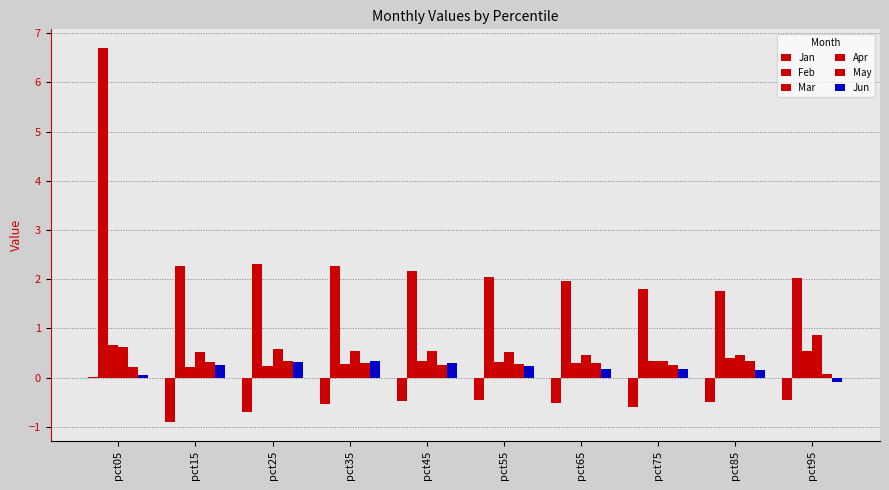

What is the sum of all Feb values?

25.3